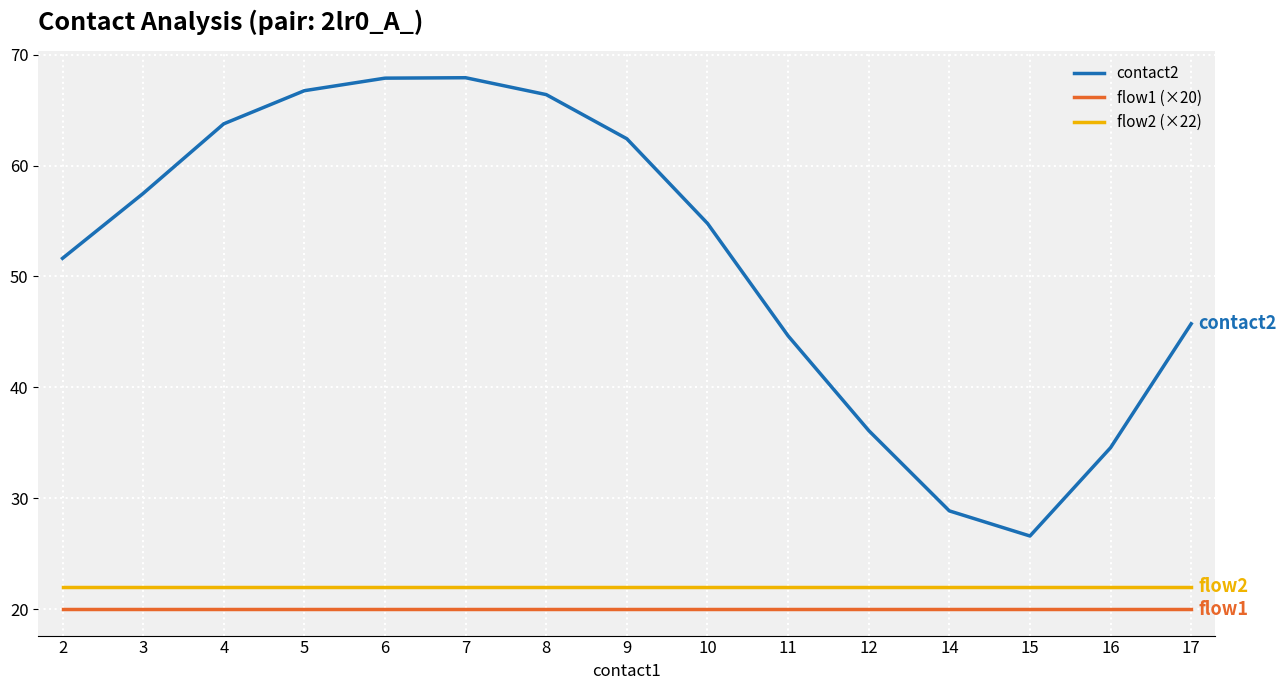

True or false: contact2 and flow1 (×20) cross at least once.

False